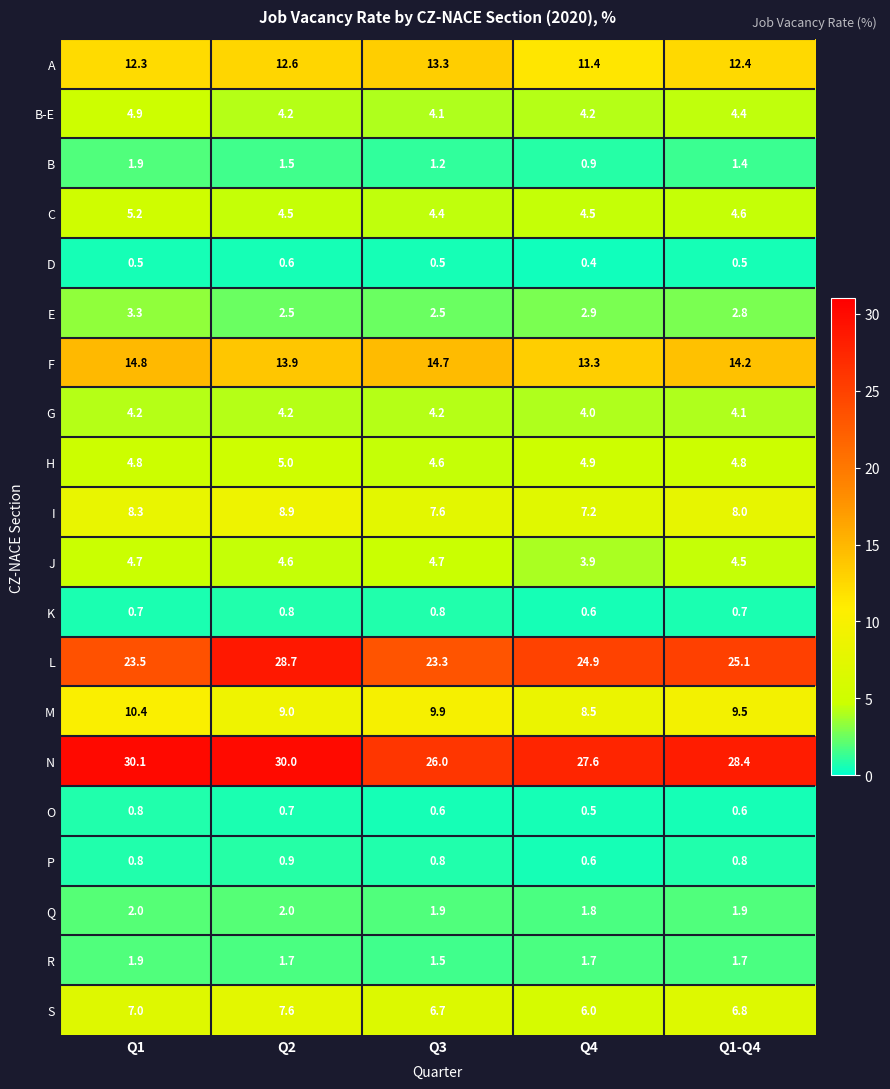

What is the sum of all Q values?

9.6